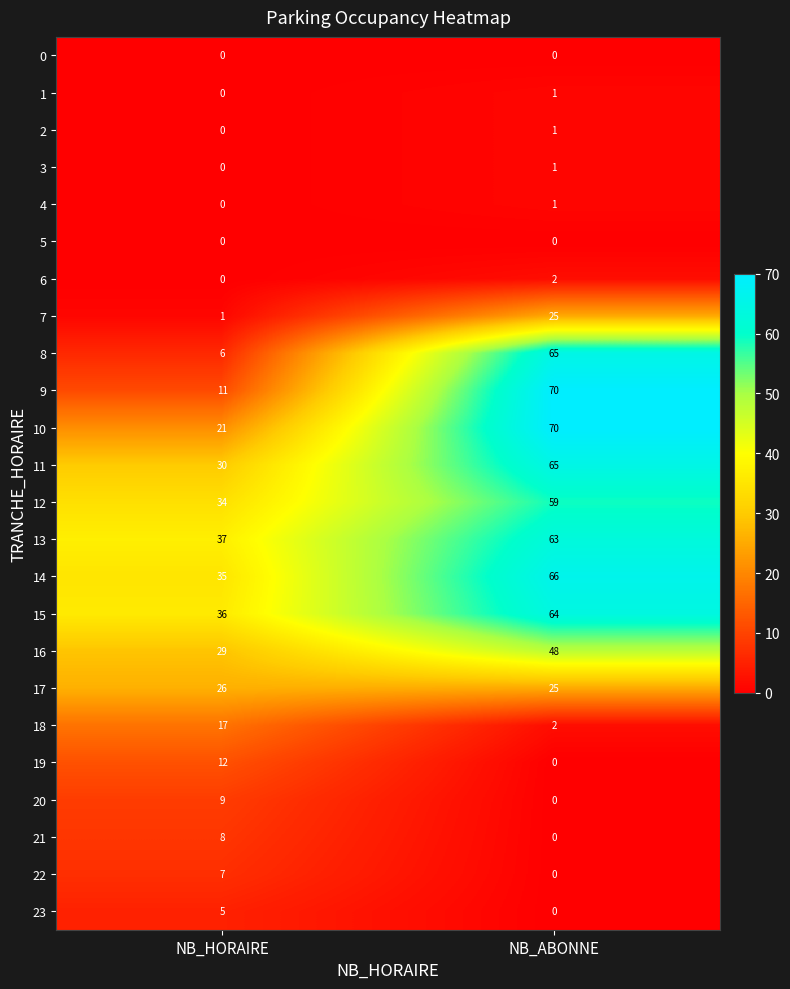

The value of 1 at NB_ABONNE is 1. True or false?

True